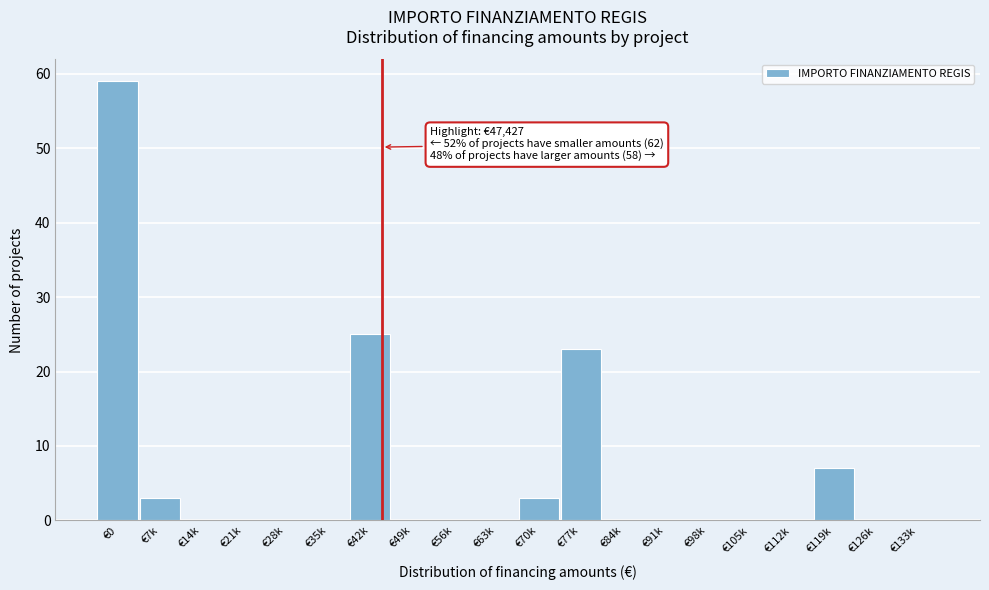

Reading right to left, list all the values displayed in this chart.

€133k=0	€126k=0	€119k=7	€112k=0	€105k=0	€98k=0	€91k=0	€84k=0	€77k=23	€70k=3	€63k=0	€56k=0	€49k=0	€42k=25	€35k=0	€28k=0	€21k=0	€14k=0	€7k=3	€0=59